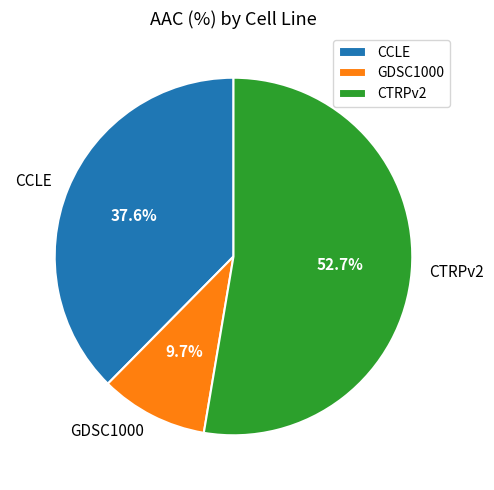

Which slice represents more than half of the pie?

CTRPv2